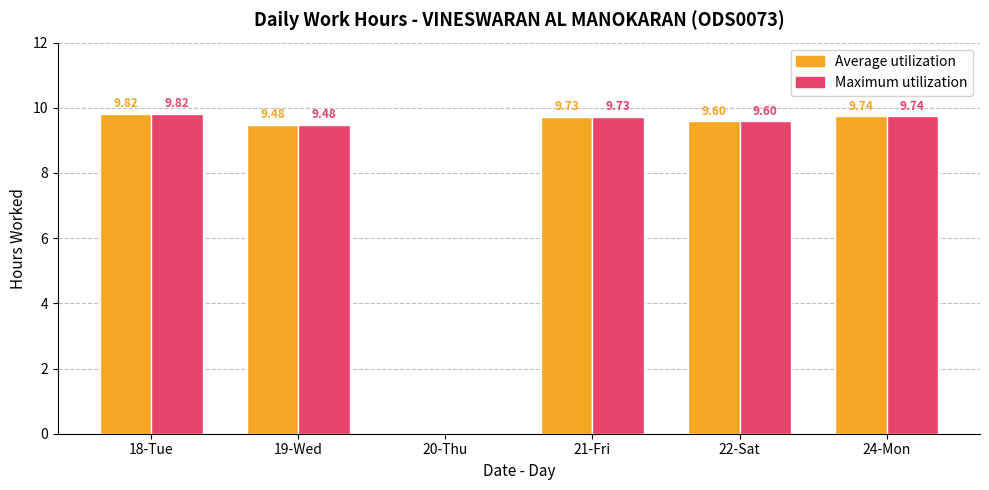

What is the sum of all Maximum utilization values?

48.4